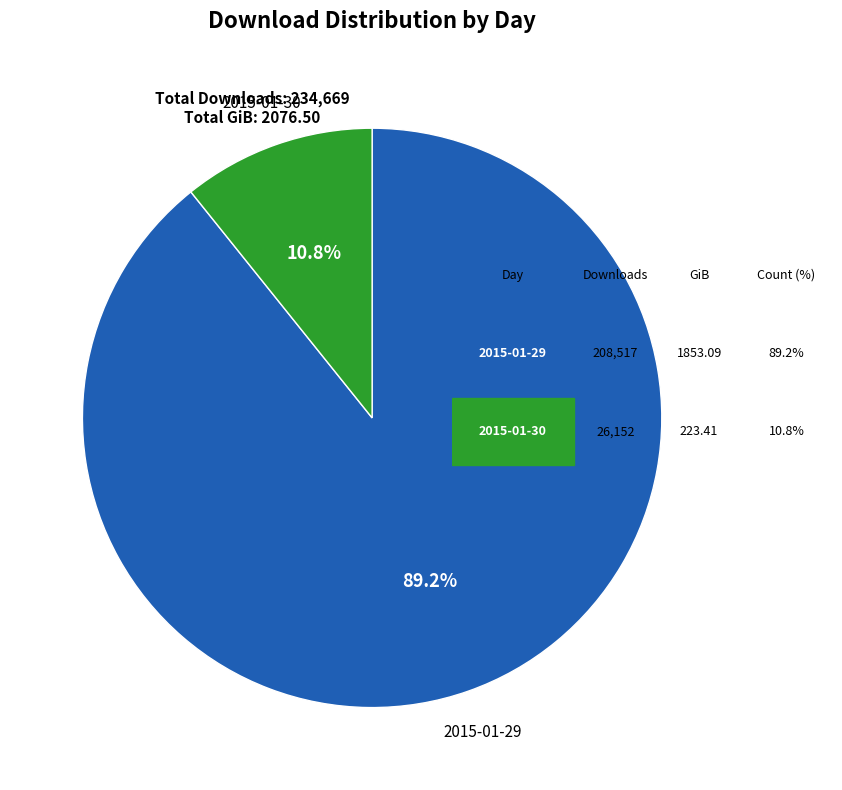

How many slices are in this pie chart?

2